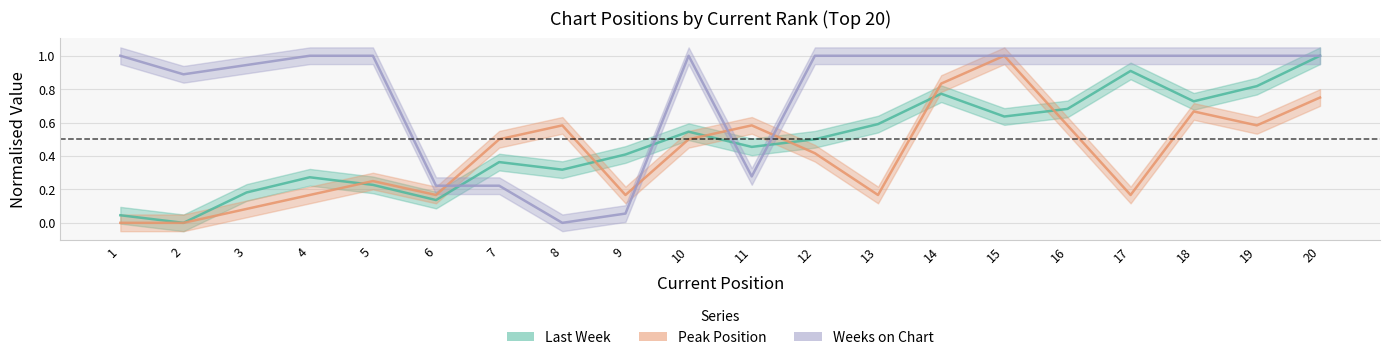

Reading left to right, extract all data points from this chart.

Last Week: 0.0	0.0	0.2	0.3	0.2	0.1	0.4	0.3	0.4	0.5	0.5	0.5	0.6	0.8	0.6	0.7	0.9	0.7	0.8	1.0
Peak Position: 0.0	0.0	0.1	0.2	0.2	0.2	0.5	0.6	0.2	0.5	0.6	0.4	0.2	0.8	1.0	0.6	0.2	0.7	0.6	0.7
Weeks on Chart: 1.0	0.9	0.9	1.0	1.0	0.2	0.2	0.0	0.1	1.0	0.3	1.0	1.0	1.0	1.0	1.0	1.0	1.0	1.0	1.0